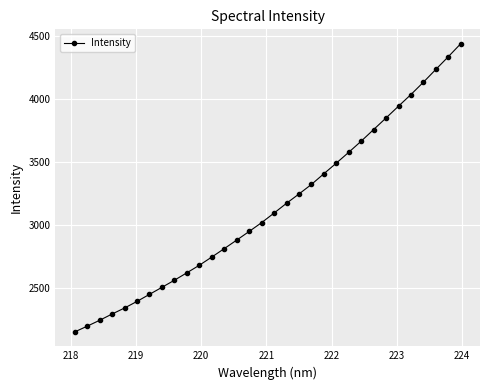

What is the value of the 10th point from the left?

2617.6